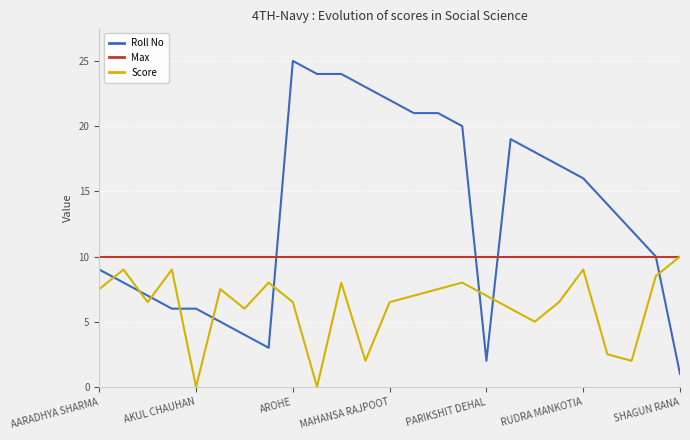

True or false: Roll No and Score cross at least once.

True